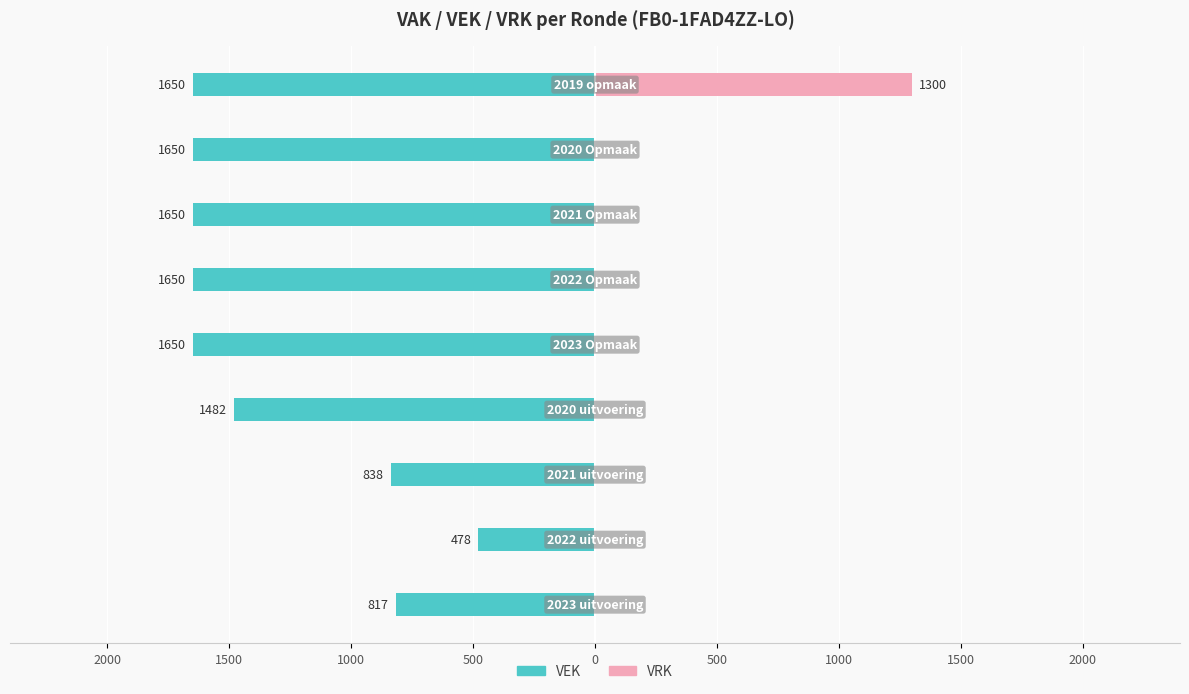

Is the value of VEK at 1500 greater than the value of VRK at 1000?

No